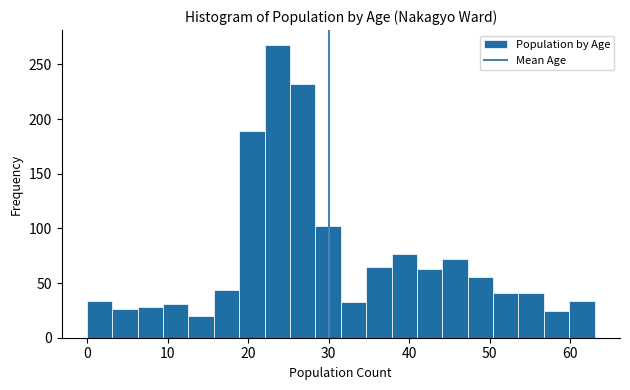

Around what value on the x-axis is the tallest bar? Give the approximate position of its centre, as read against the axis.

24